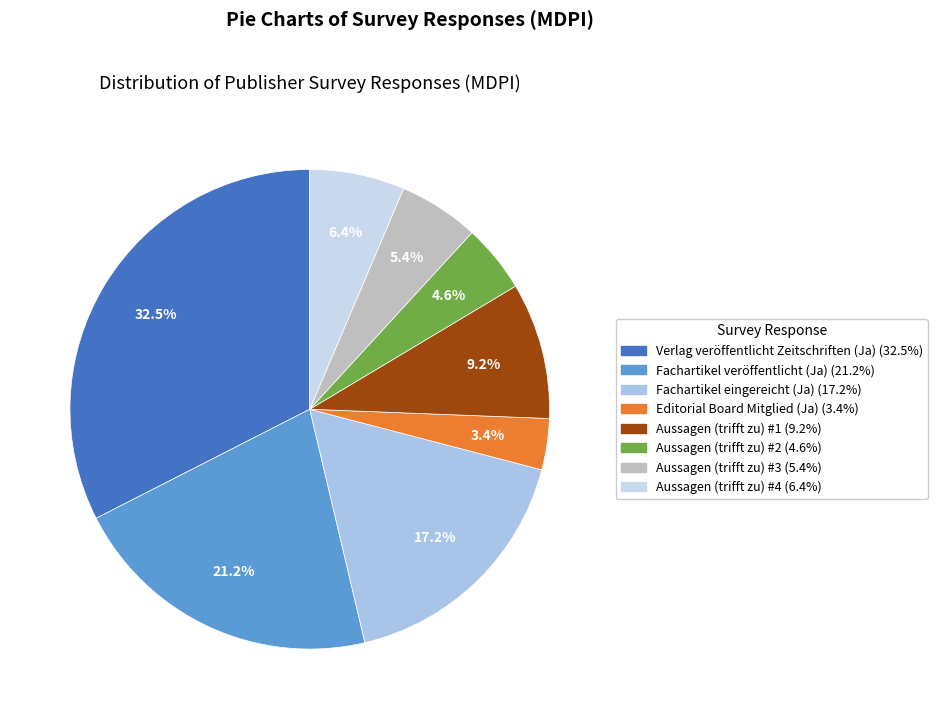

Rank the categories by value from lowest to highest.

Editorial Board Mitglied (Ja), Aussagen (trifft zu) #2, Aussagen (trifft zu) #3, Aussagen (trifft zu) #4, Aussagen (trifft zu) #1, Fachartikel eingereicht (Ja), Fachartikel veröffentlicht (Ja), Verlag veröffentlicht Zeitschriften (Ja)